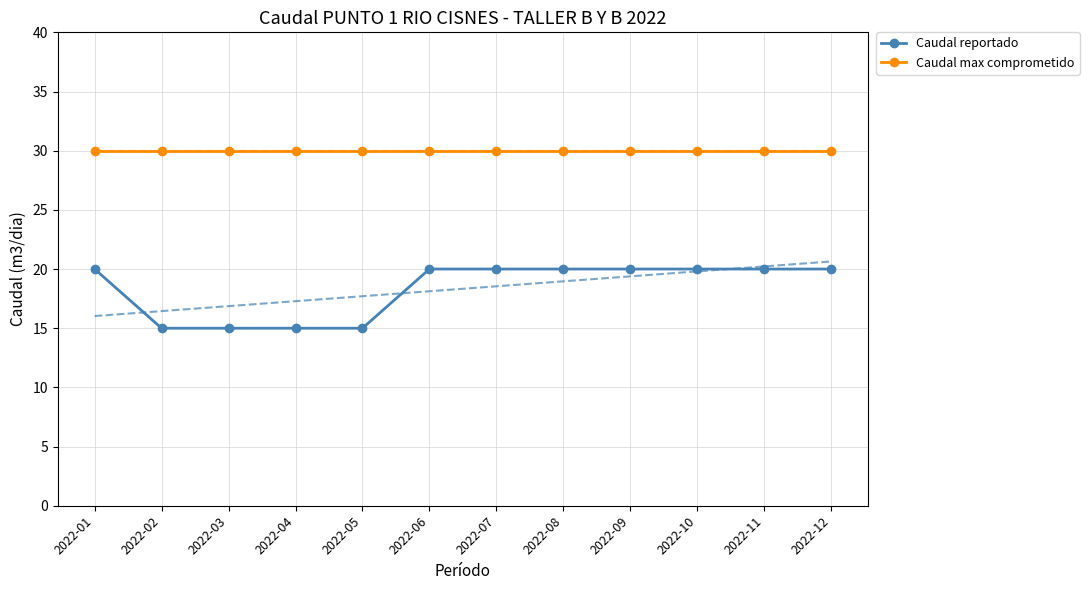

Count the Caudal reportado values in the range 15 to 20.

12